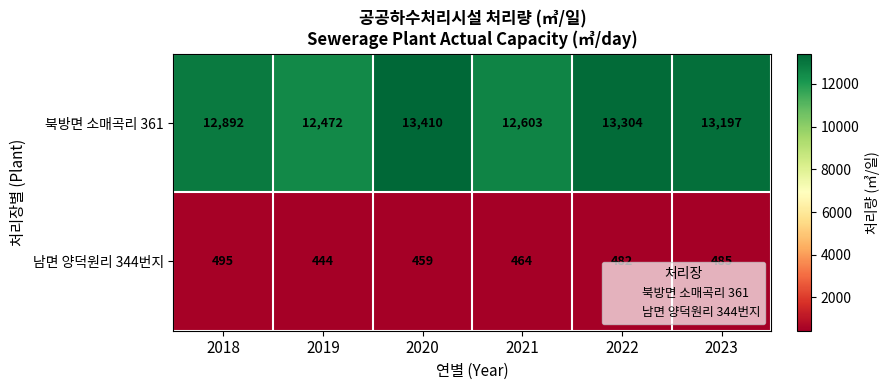

Rank the series by their maximum value, from highest to lowest.

북방면 소매곡리 361, 남면 양덕원리 344번지